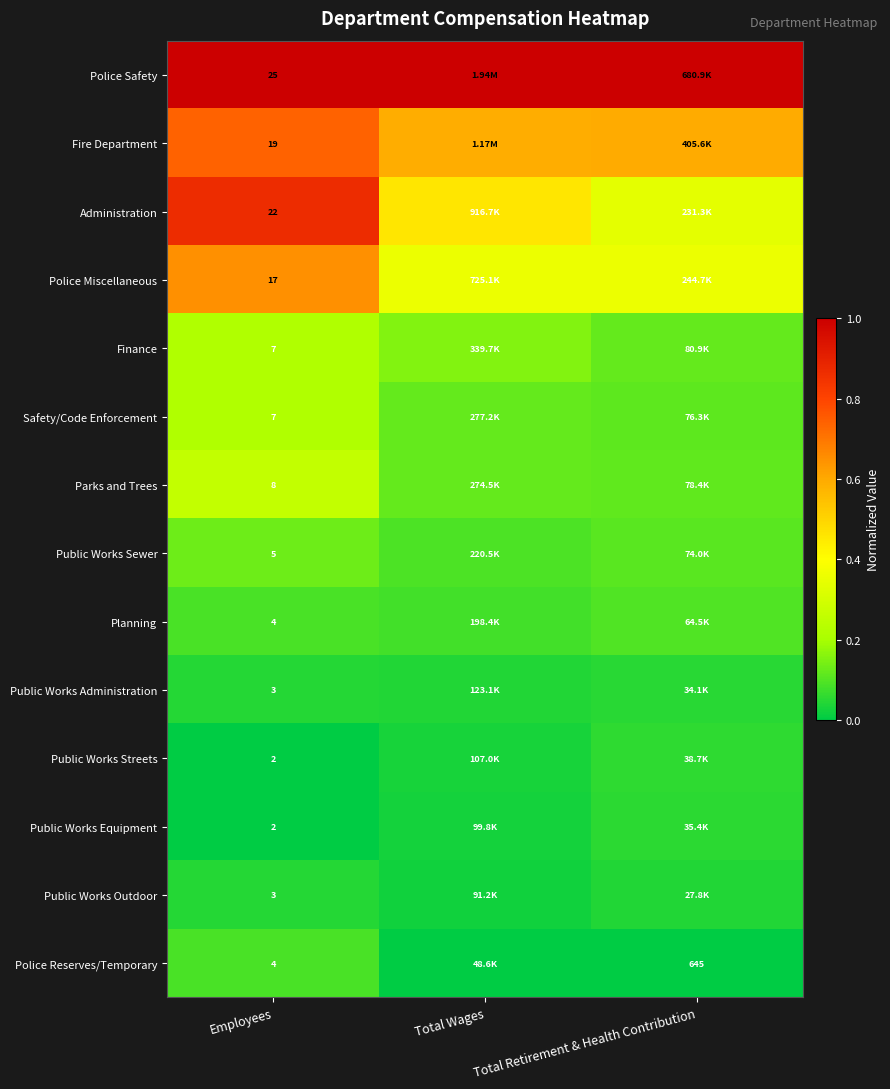

Is the value of Police Reserves/Temporary at Total Retirement & Health Contribution greater than the value of Finance at Employees?

Yes